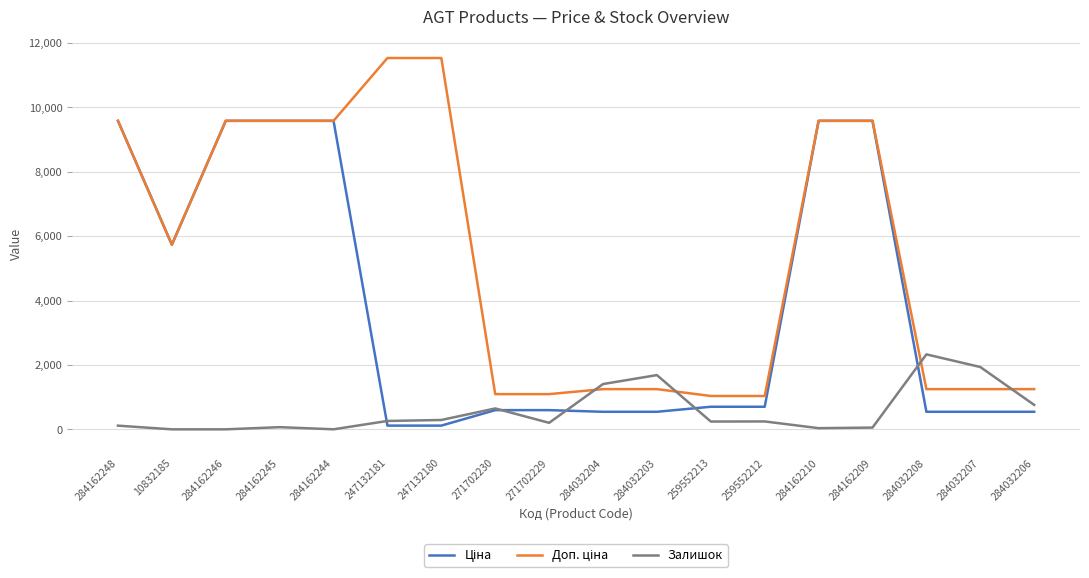

What is the difference between the highest and lowest values at 284032204?

862.0